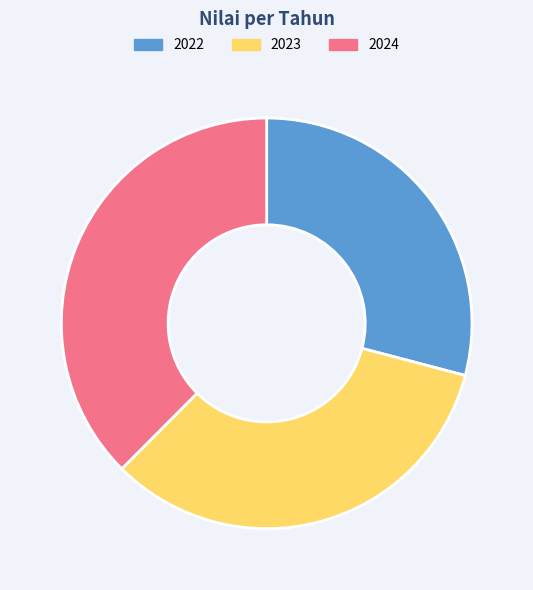

The 2022 slice represents 29% of the pie. True or false?

True